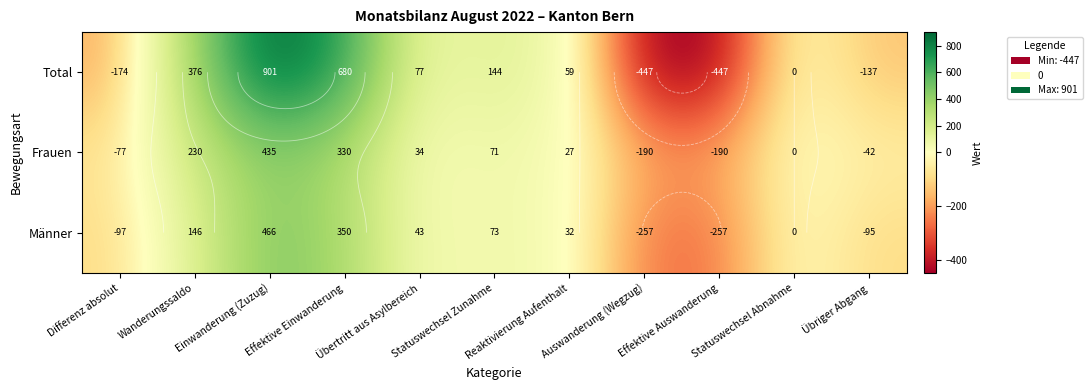

At which label does Total first exceed 59?

Wanderungssaldo